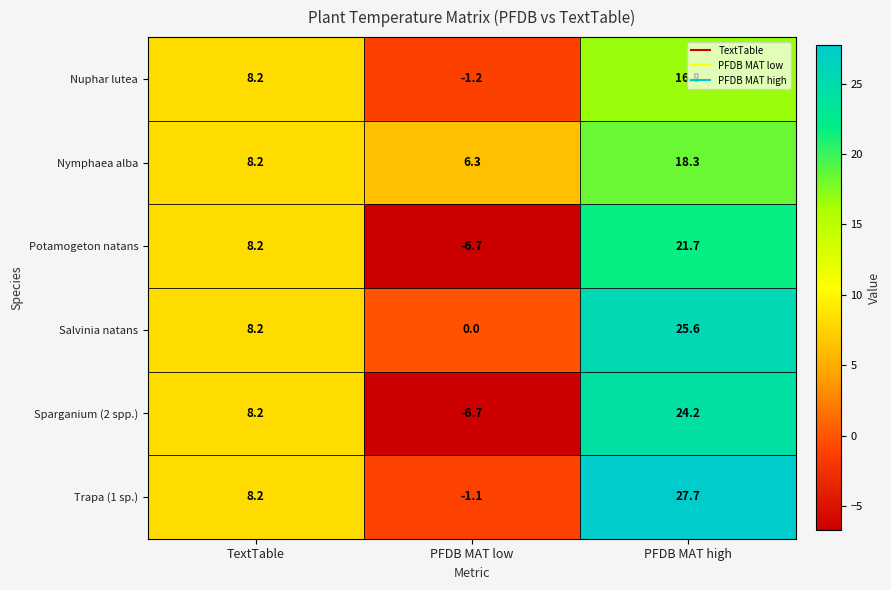

How many categories are shown in the chart?

3